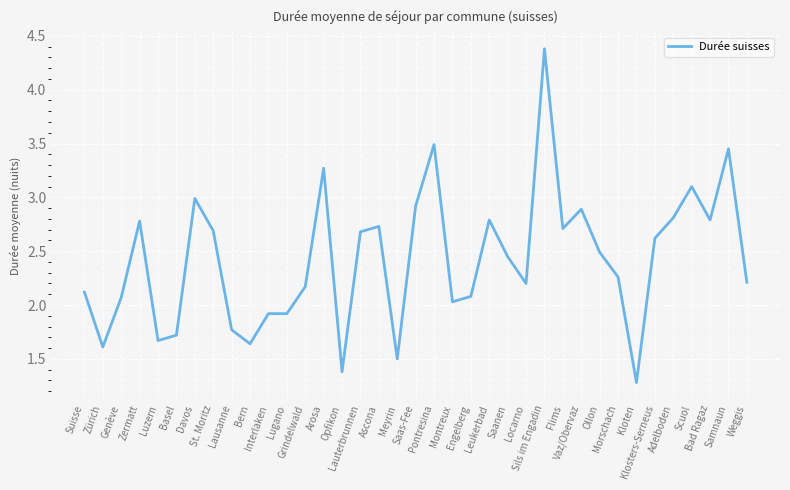

What is the smallest value displayed?

1.3